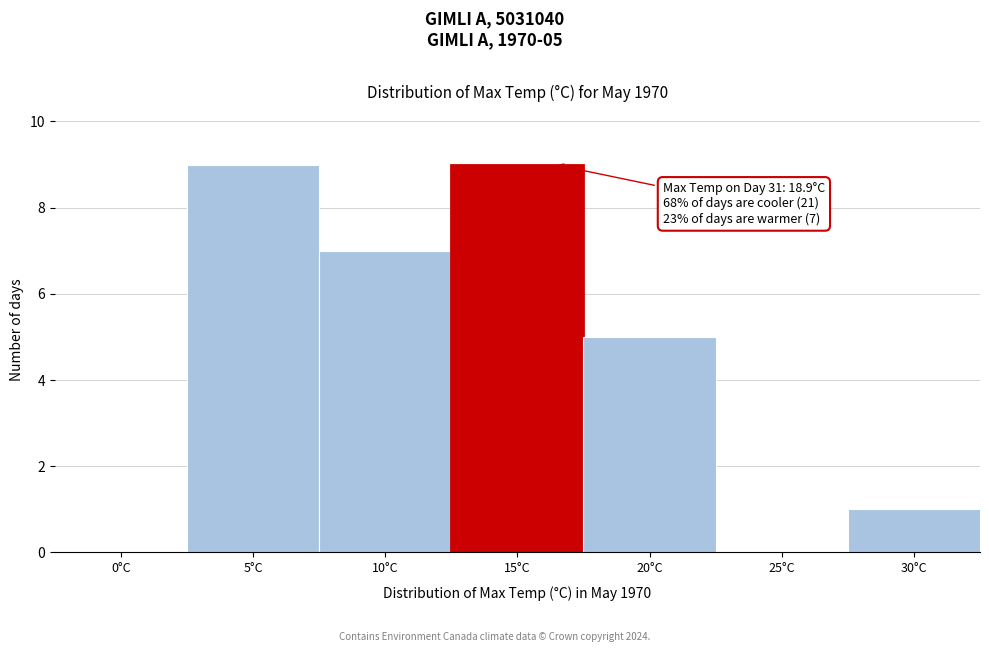

Reading left to right, transcribe all the data shown in this chart.

0°C=0	5°C=9	10°C=7	15°C=9	20°C=5	25°C=0	30°C=1